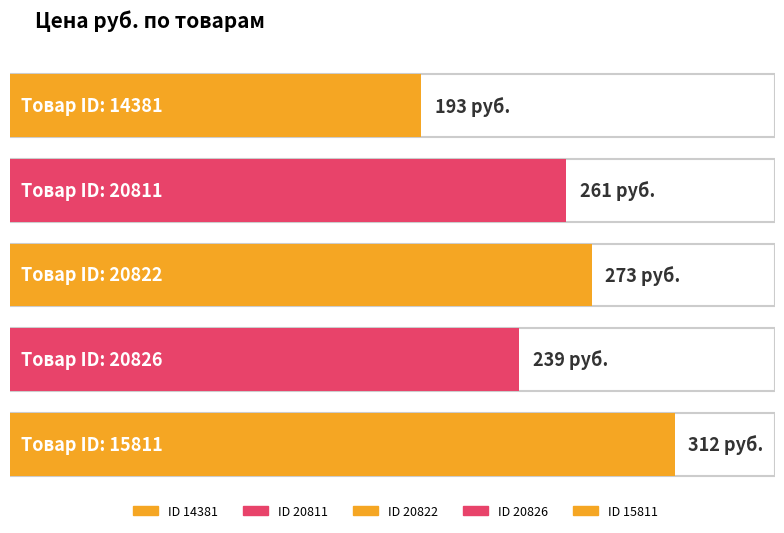

What position from the left is 15811?

5